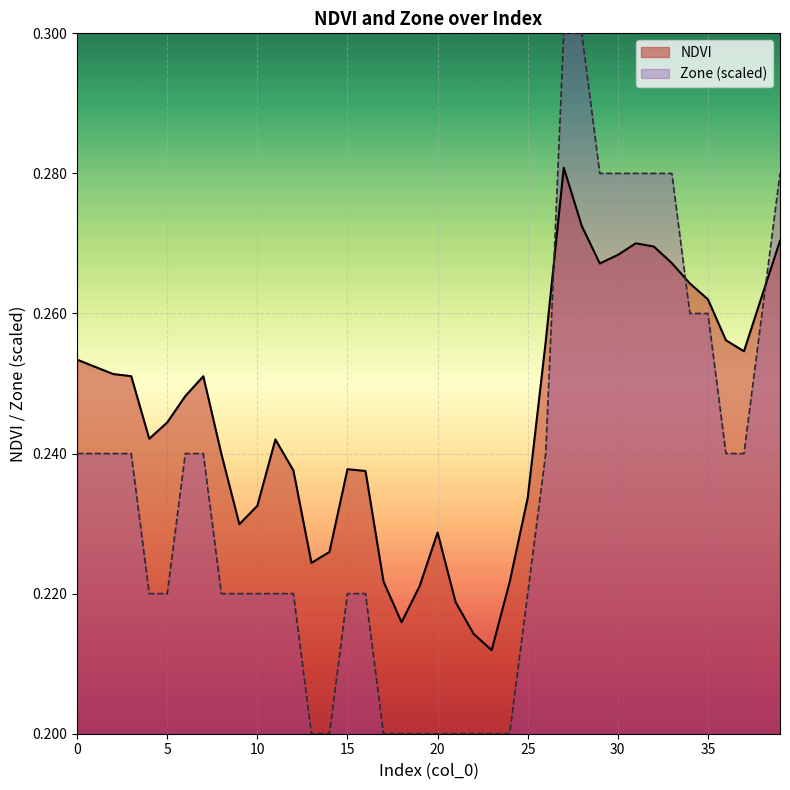

Count the Zone values in the range 0 to 1.

40